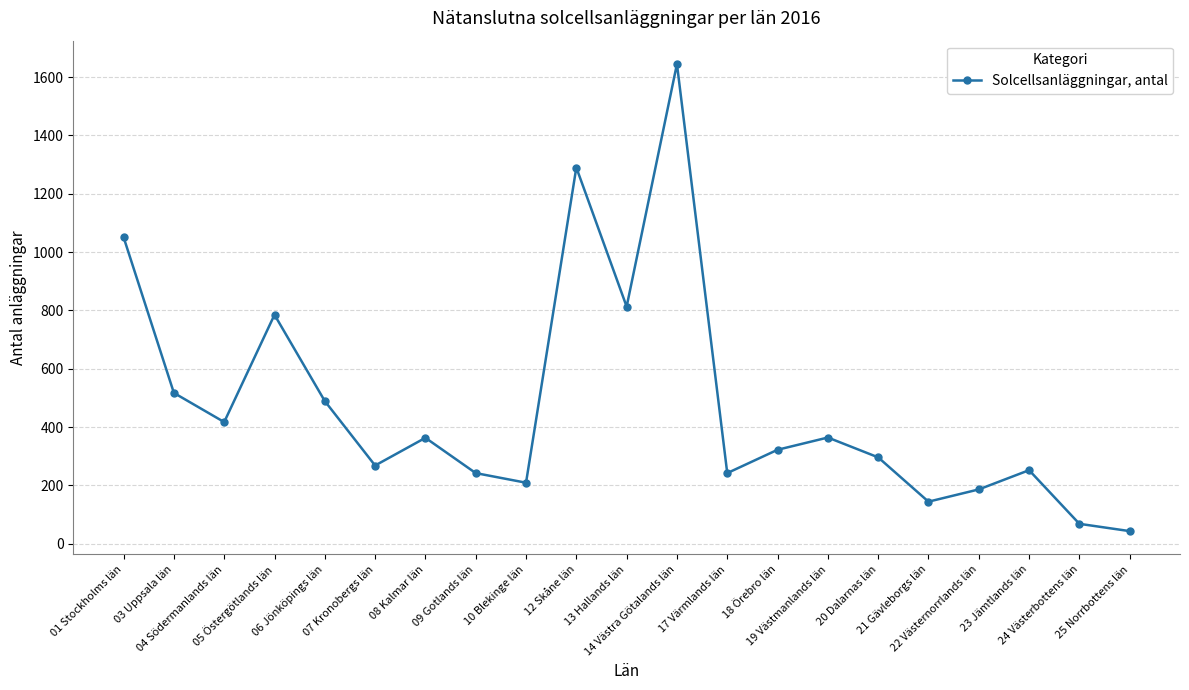

True or false: the data shows 293 at 05 Östergötlands län.

False